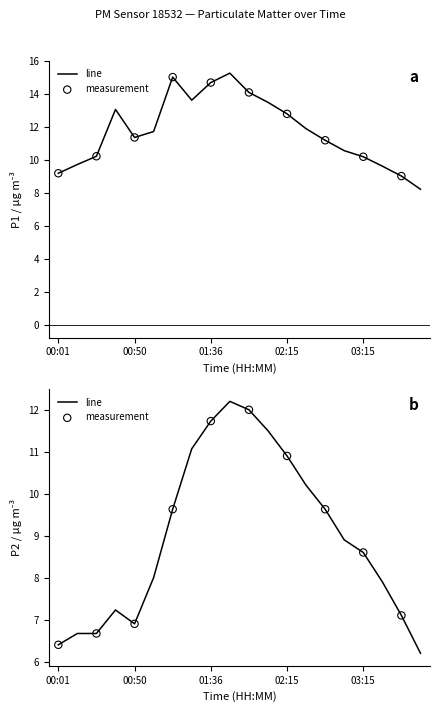

Which series has the largest total across all categories?

P1